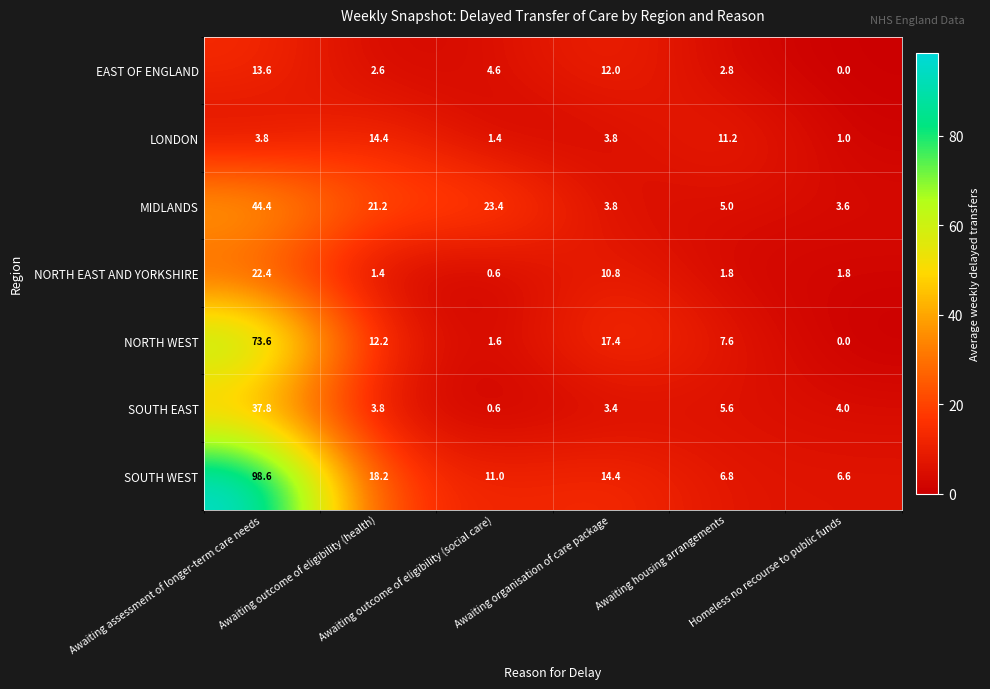

Which series has the largest range (max minus min)?

SOUTH WEST